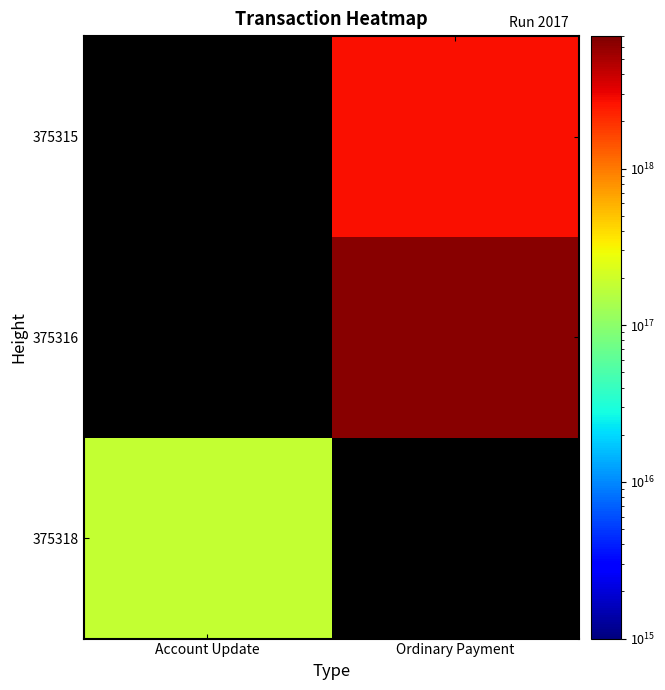

Is it true that 375315 equals 1370325987256809728.0 at Ordinary Payment?

False